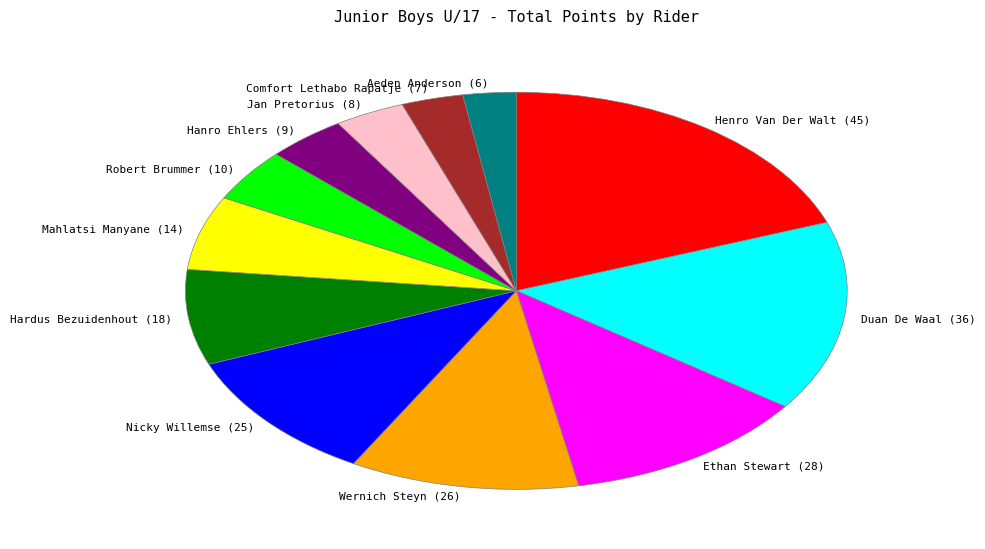

Is there any slice that represents more than half of the pie?

No